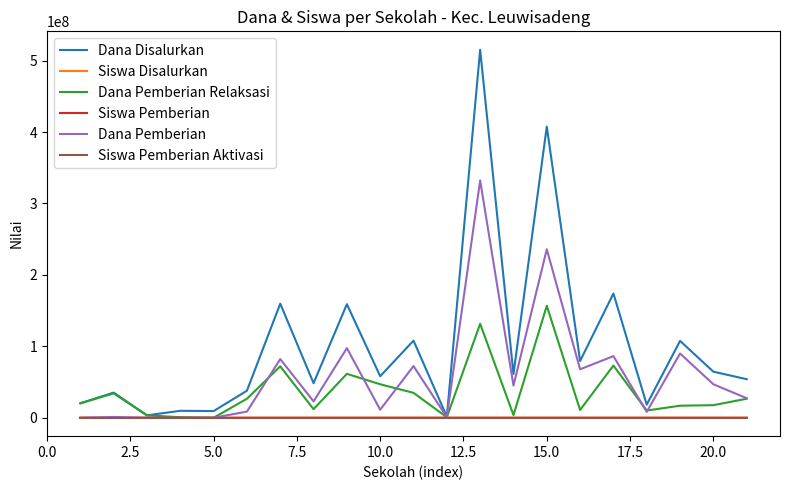

Which series has the widest spread of values?

Dana Disalurkan